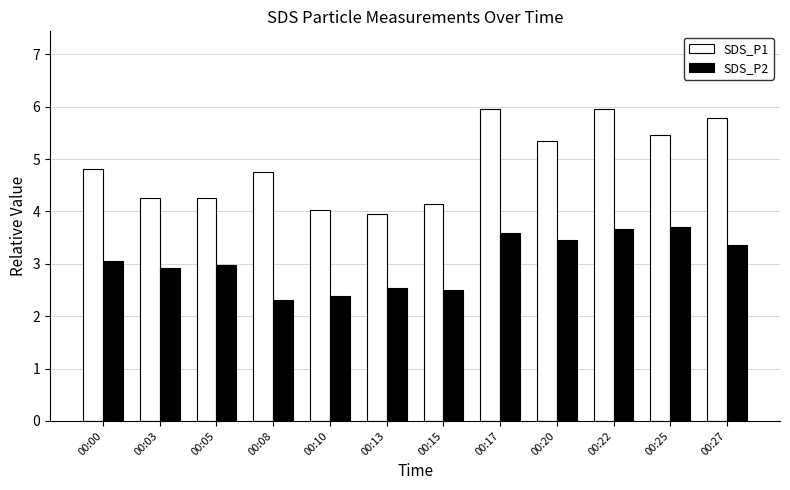

What is the smallest value displayed?

2.3